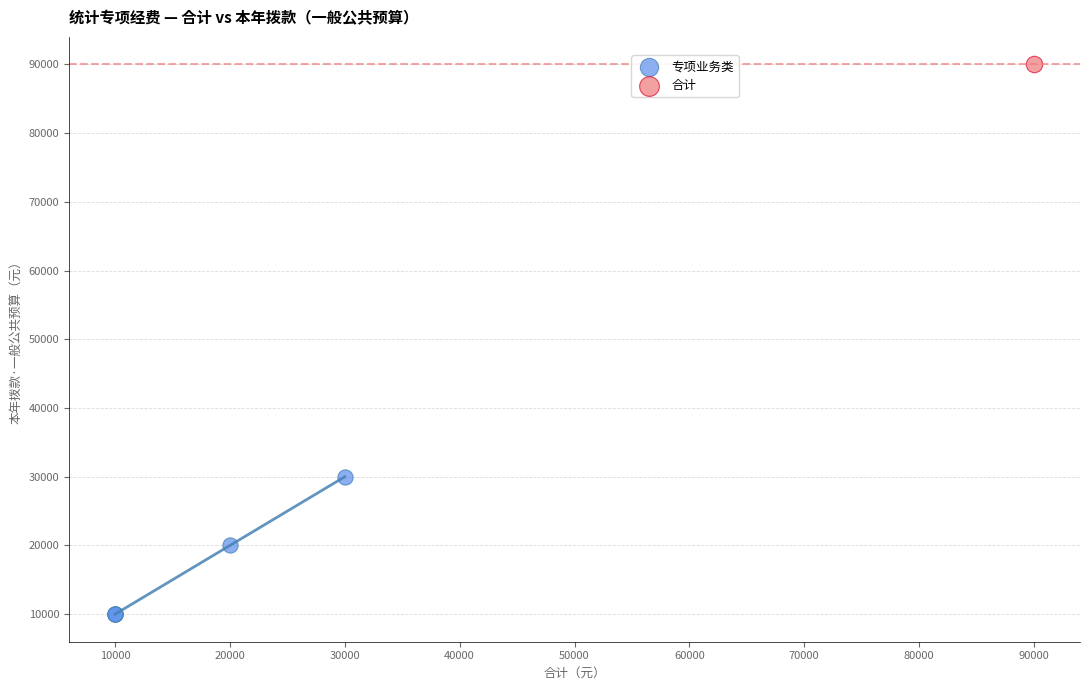

What are all the series names shown in the legend?

专项业务类, 合计